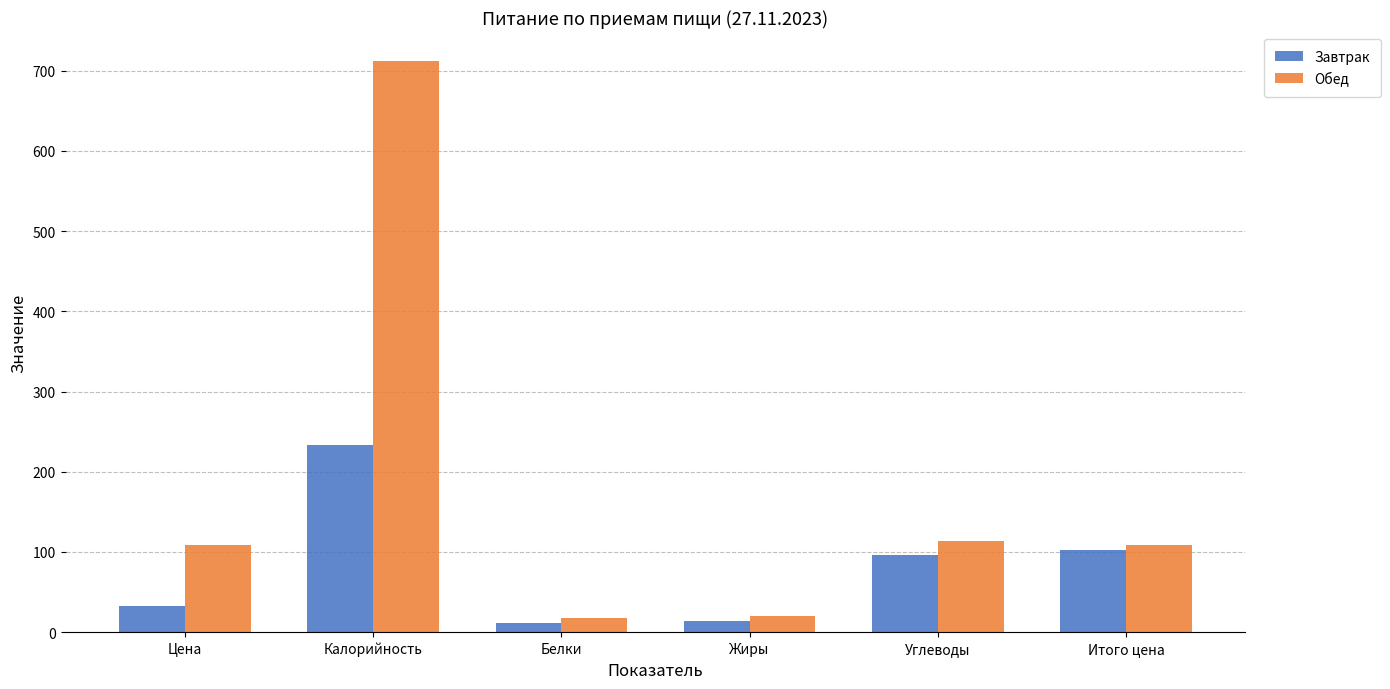

At which label does Завтрак first exceed 96?

Калорийность